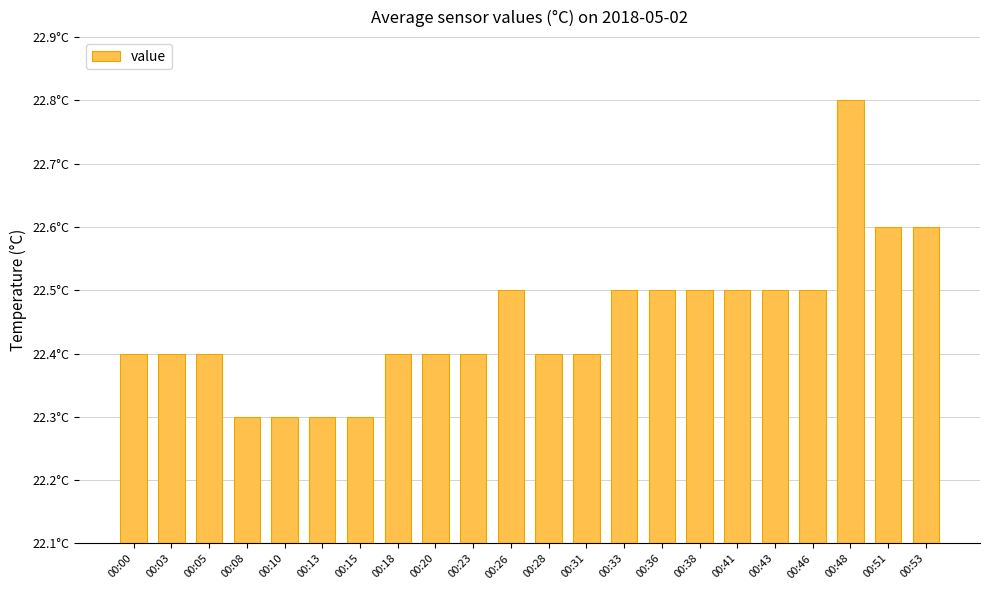

What is the difference between the second highest and second lowest values?

0.3